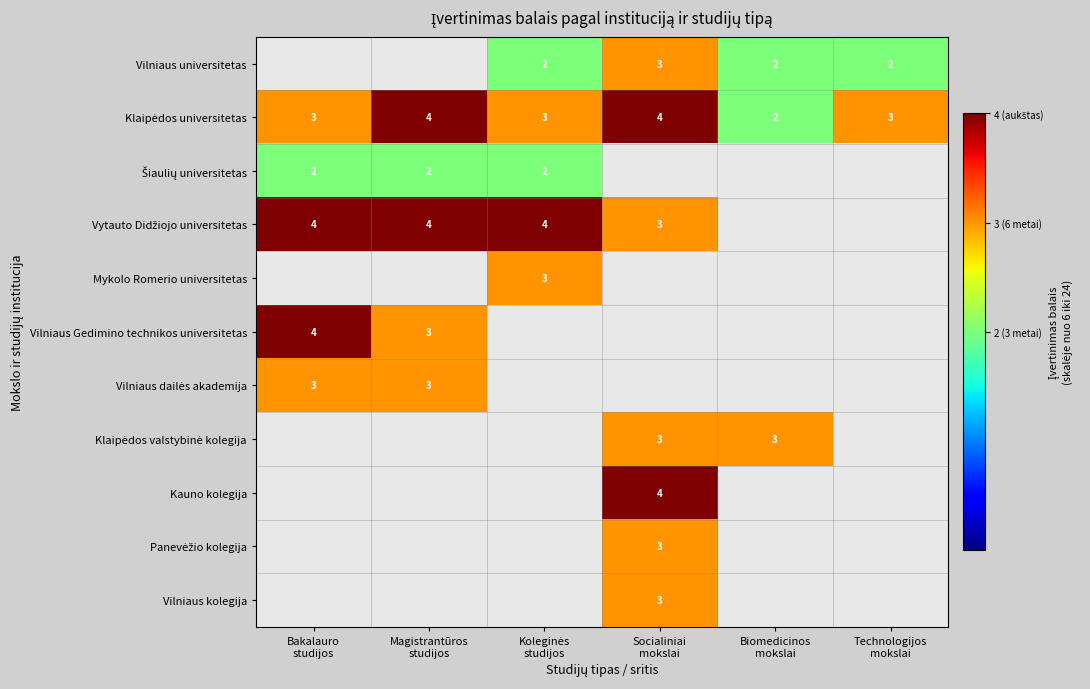

The Šiaulių universitetas series shows 3.6 at Magistrantūros studijos. True or false?

False